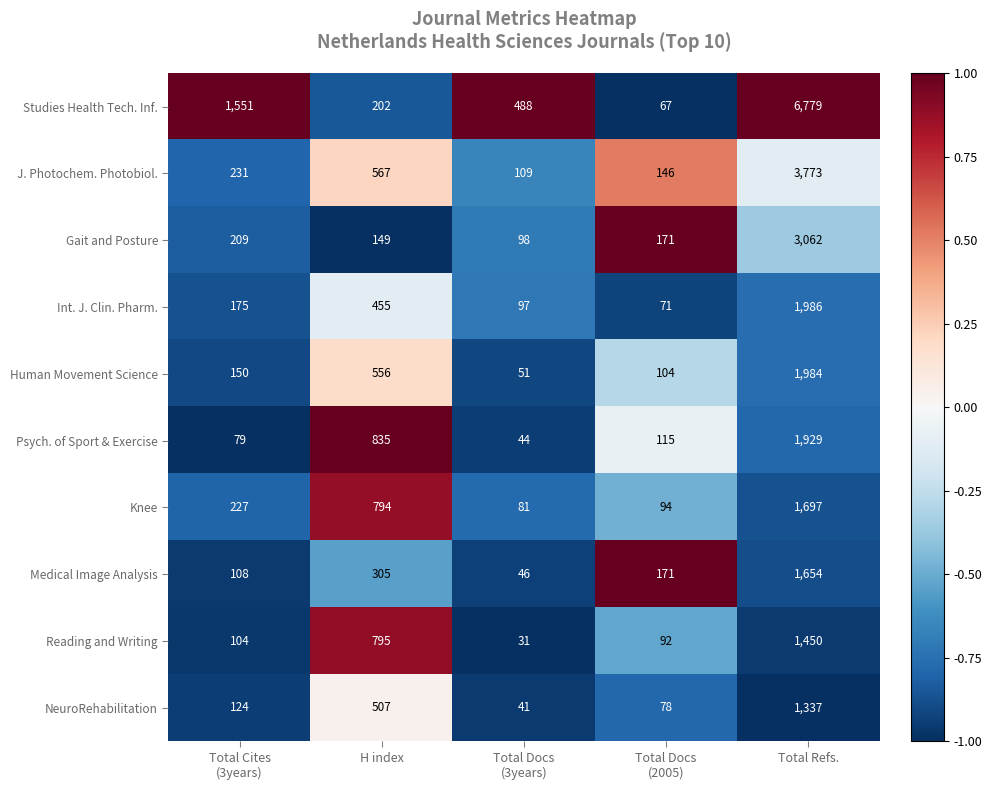

At which category is the sum across all series the highest?

Total Refs.